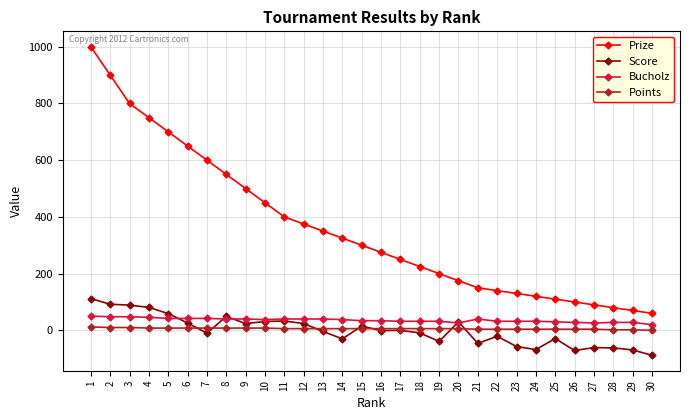

Rank the series at 5 from lowest to highest value.

Points, Bucholz, Score, Prize